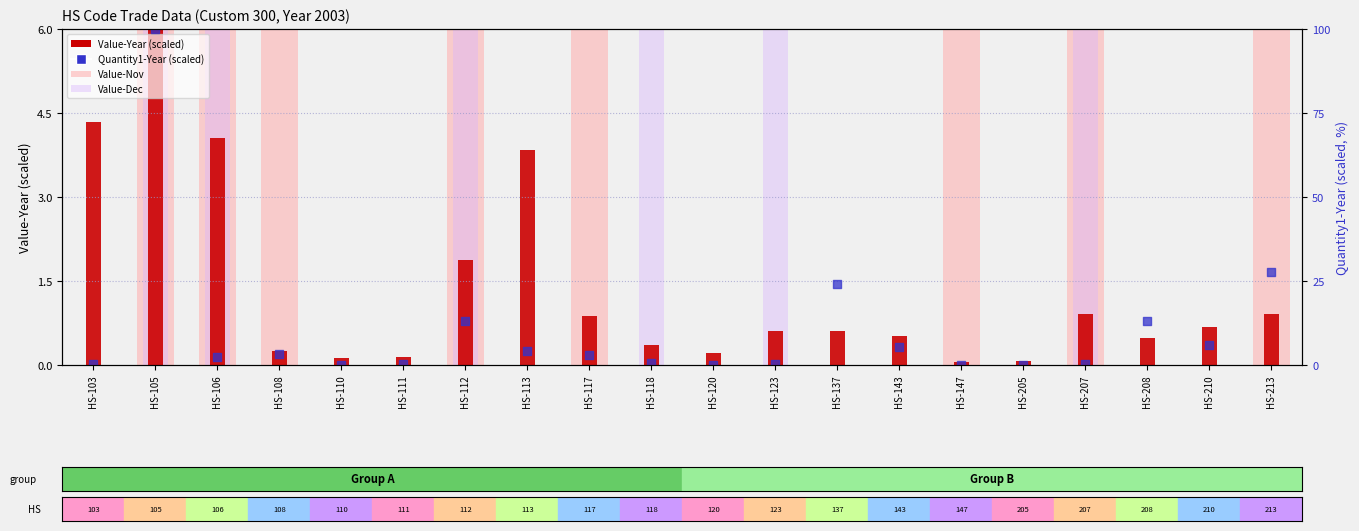

What is the total value across all series at HS-110?

0.1